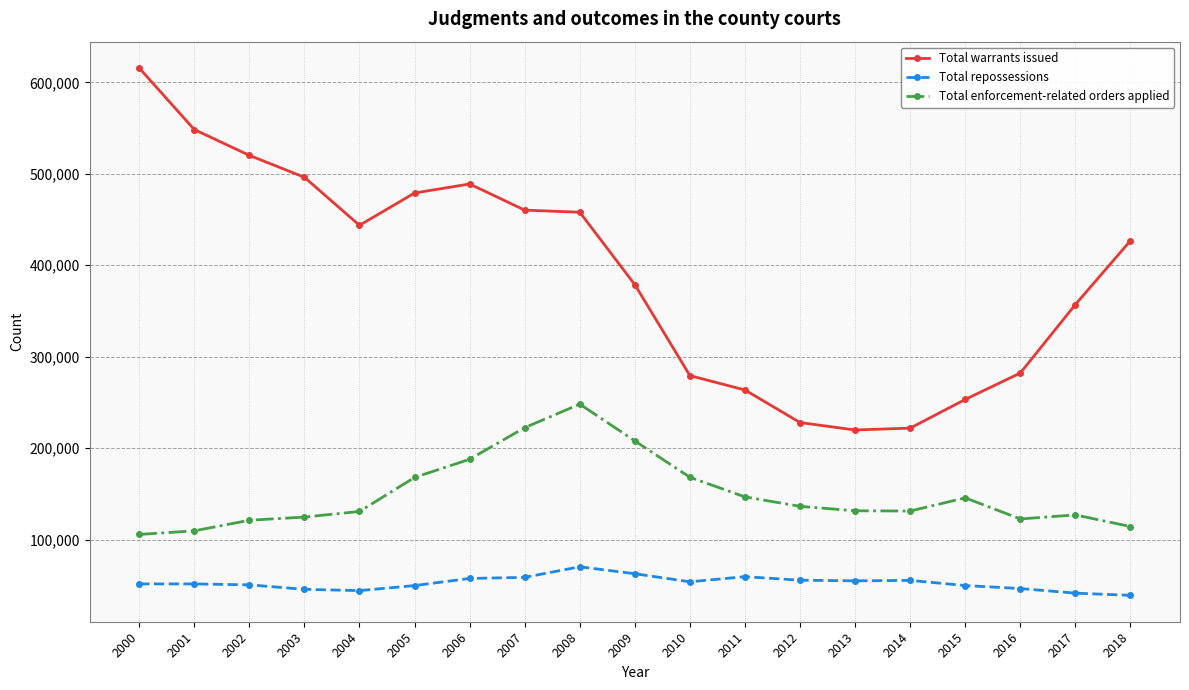

Does the chart display data point markers on the line(s)?

Yes